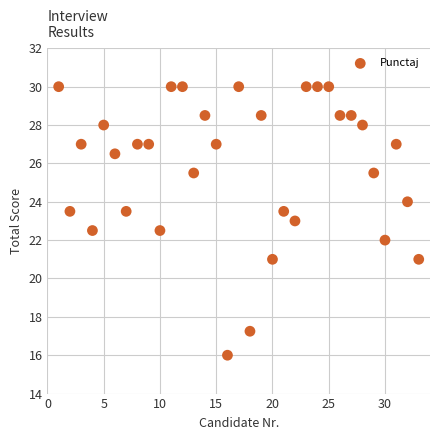

What is the range of Y values (max minus min)?

14.0